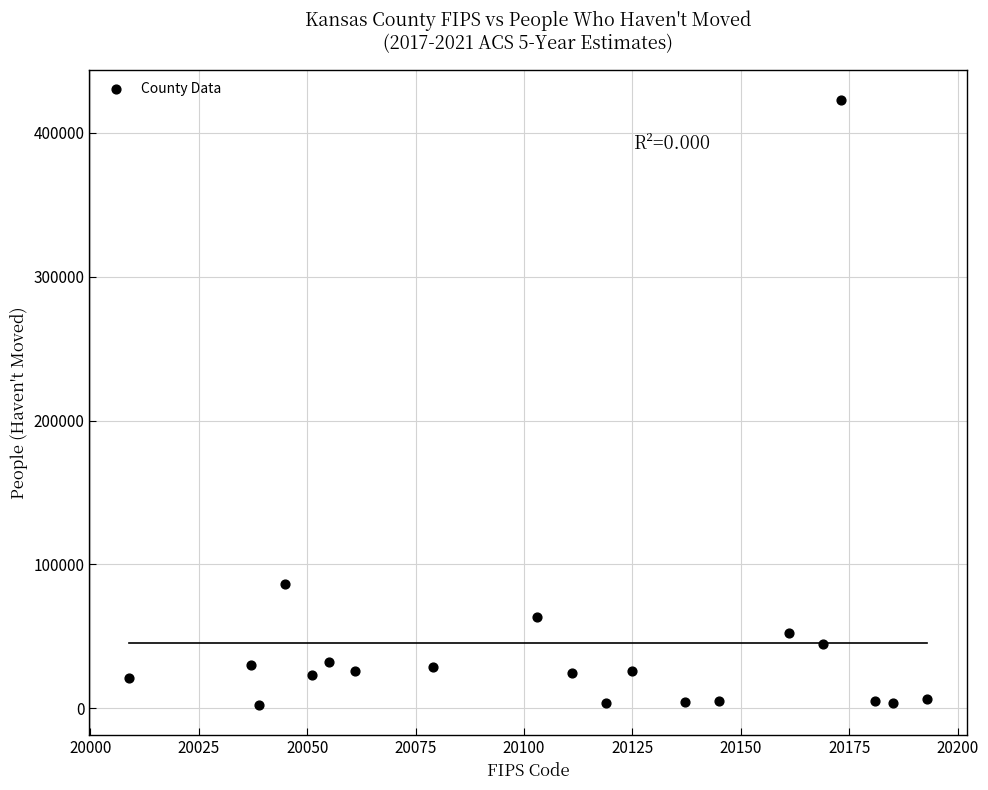

What is the range of X values (max minus min)?

184